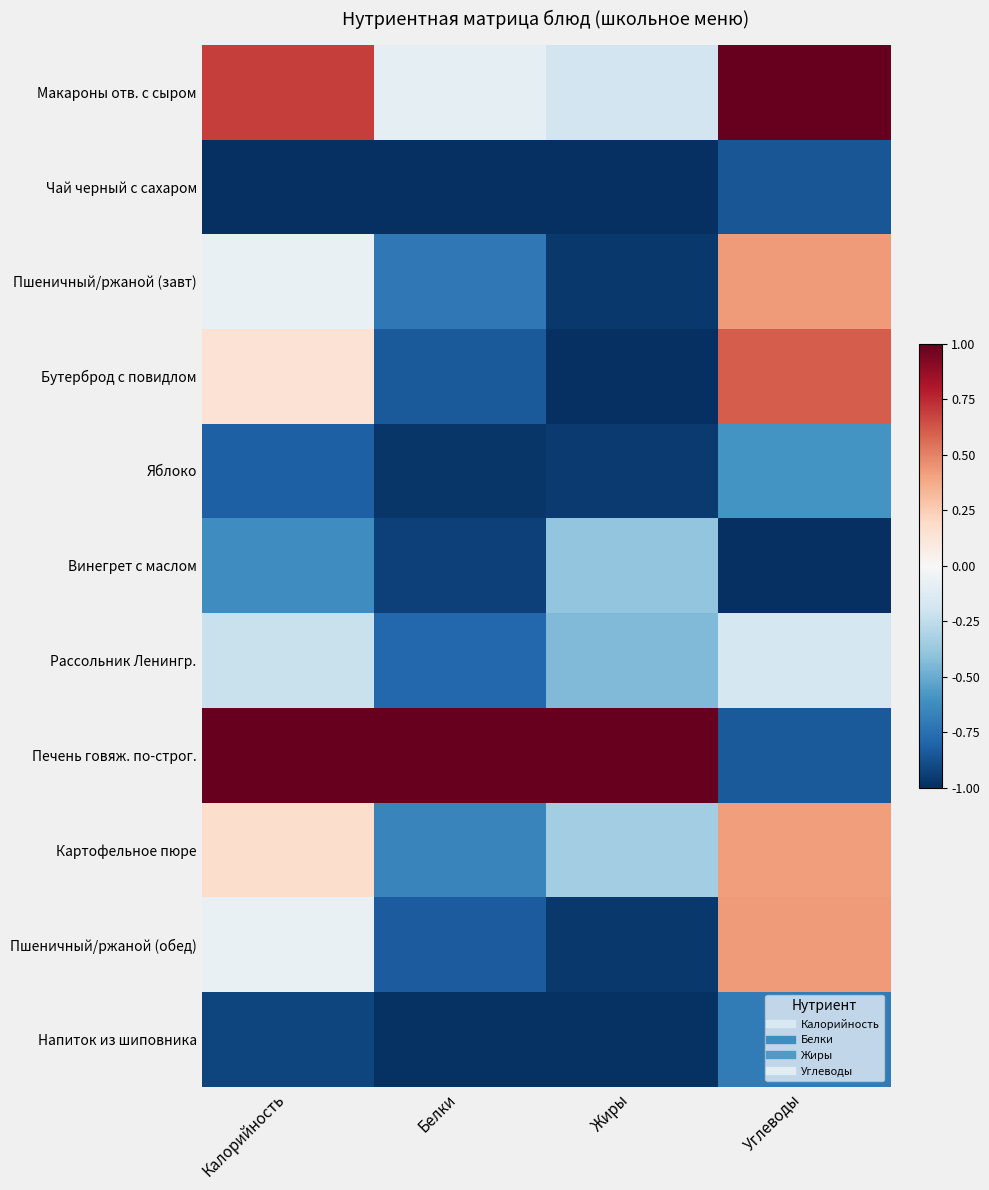

Reading left to right, list all the values displayed in this chart.

Макароны отв. с сыром: Калорийность=0.7	Белки=-0.1	Жиры=-0.2	Углеводы=1.0
Чай черный с сахаром: Калорийность=-1.0	Белки=-1.0	Жиры=-1.0	Углеводы=-0.9
Пшеничный/ржаной (завт): Калорийность=-0.1	Белки=-0.7	Жиры=-1.0	Углеводы=0.4
Бутерброд с повидлом: Калорийность=0.1	Белки=-0.8	Жиры=-1.0	Углеводы=0.6
Яблоко: Калорийность=-0.8	Белки=-1.0	Жиры=-1.0	Углеводы=-0.6
Винегрет с маслом: Калорийность=-0.6	Белки=-0.9	Жиры=-0.4	Углеводы=-1.0
Рассольник Ленингр.: Калорийность=-0.2	Белки=-0.8	Жиры=-0.4	Углеводы=-0.2
Печень говяж. по-строг.: Калорийность=1.0	Белки=1.0	Жиры=1.0	Углеводы=-0.8
Картофельное пюре: Калорийность=0.2	Белки=-0.7	Жиры=-0.3	Углеводы=0.4
Пшеничный/ржаной (обед): Калорийность=-0.1	Белки=-0.8	Жиры=-1.0	Углеводы=0.4
Напиток из шиповника: Калорийность=-0.9	Белки=-1.0	Жиры=-1.0	Углеводы=-0.7